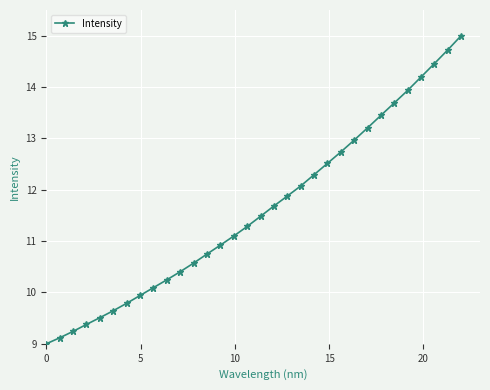

What is the minimum value shown in the chart?

9.0